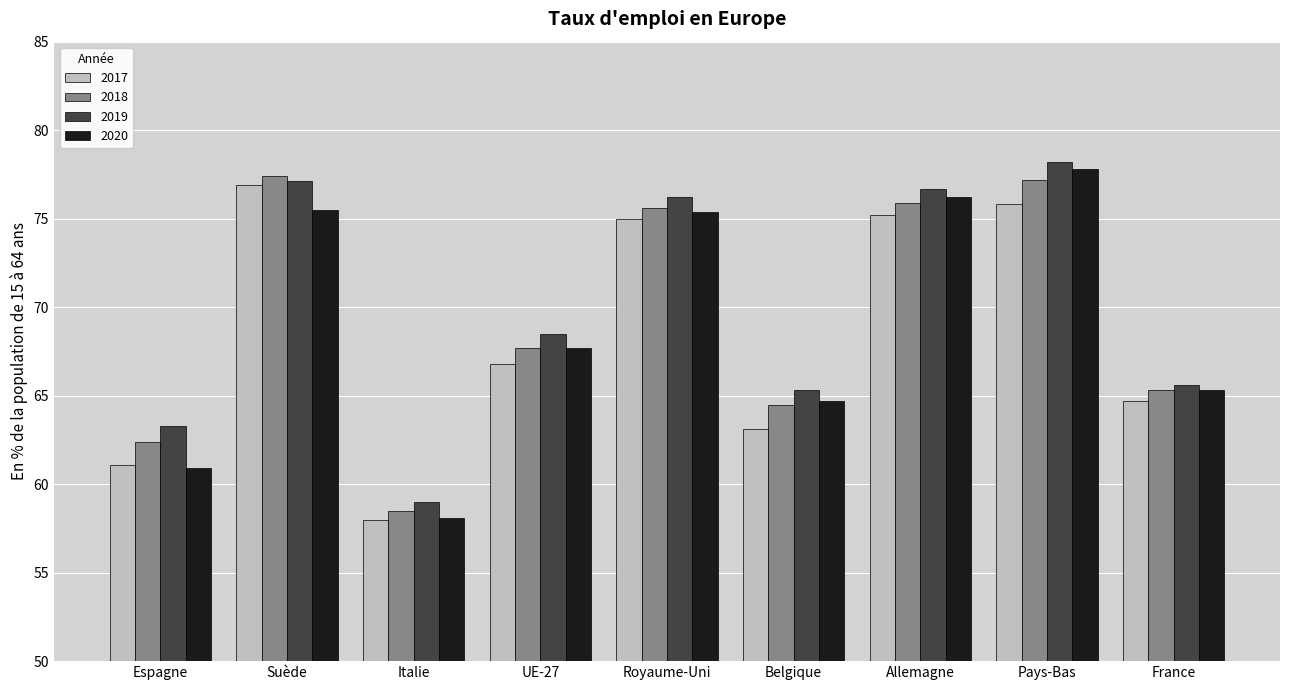

Rank the series by their maximum value, from highest to lowest.

2019, 2020, 2018, 2017